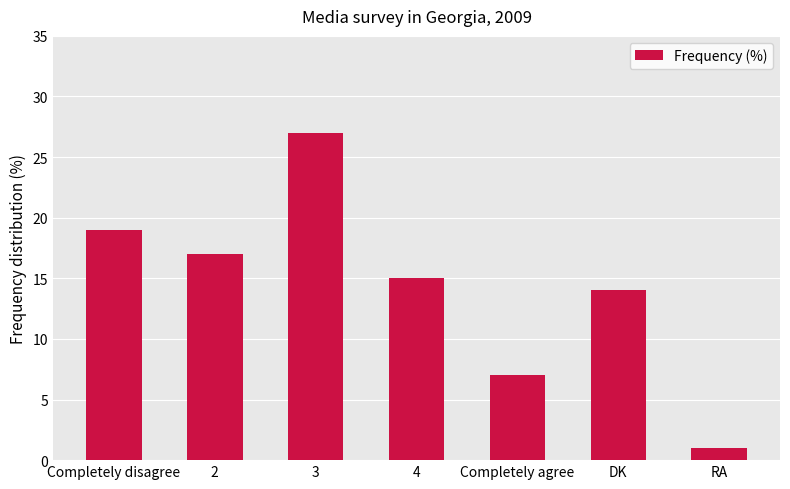

How many bars are there in total?

7